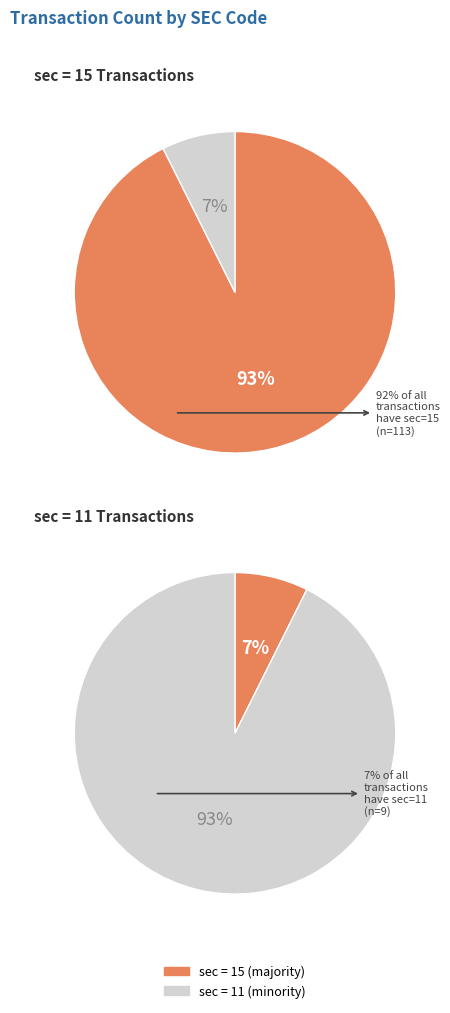

Combined, what portion of the pie is sec_11 and sec_15?

100.0%